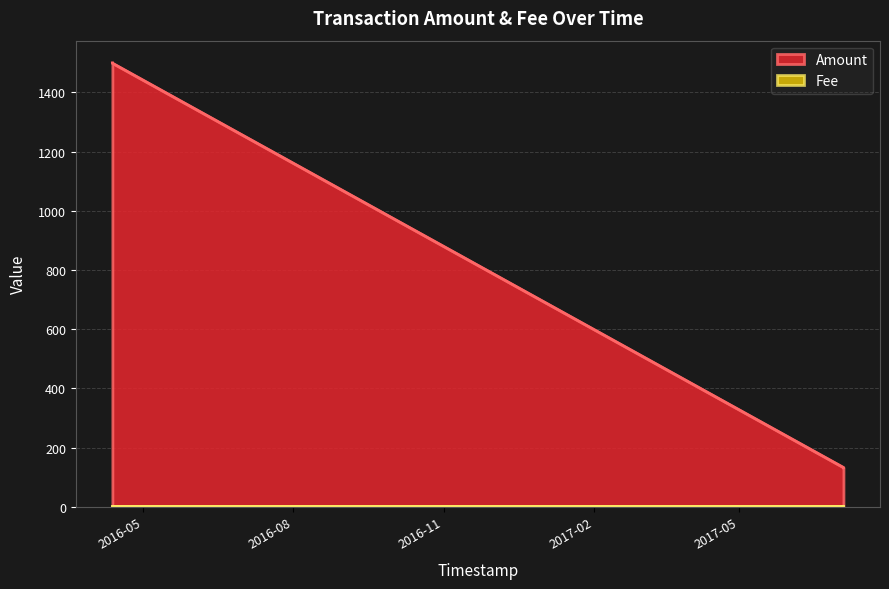

Reading left to right, what are all the values shown in this chart?

1500.0	1499.0	132.7	131.7